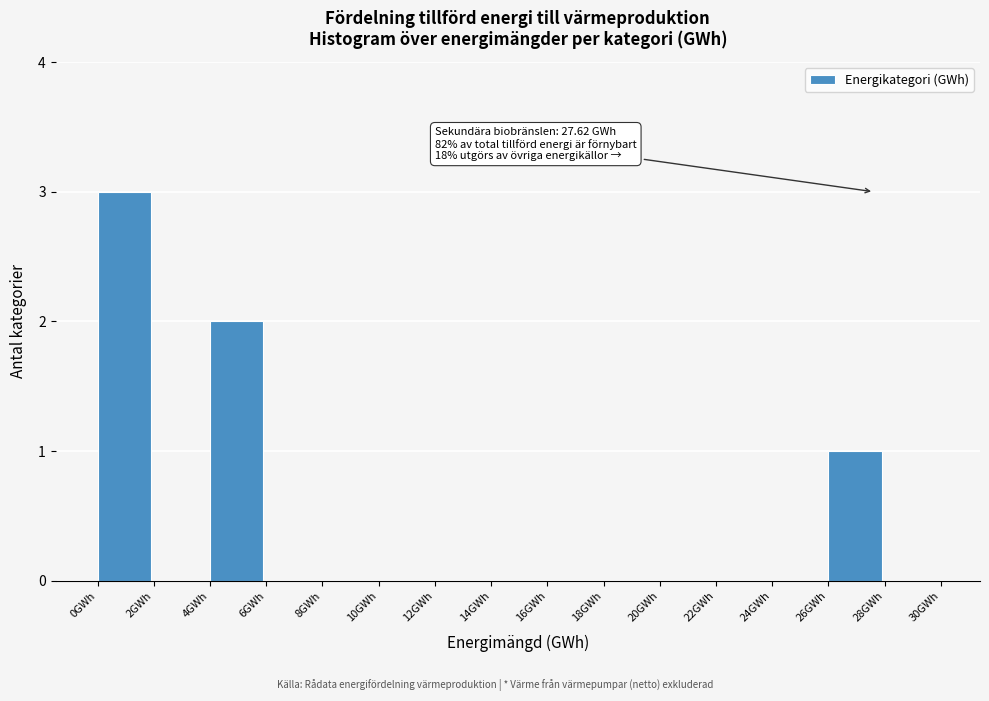

Over which range of the x-axis is the bar tallest?

0 to 2